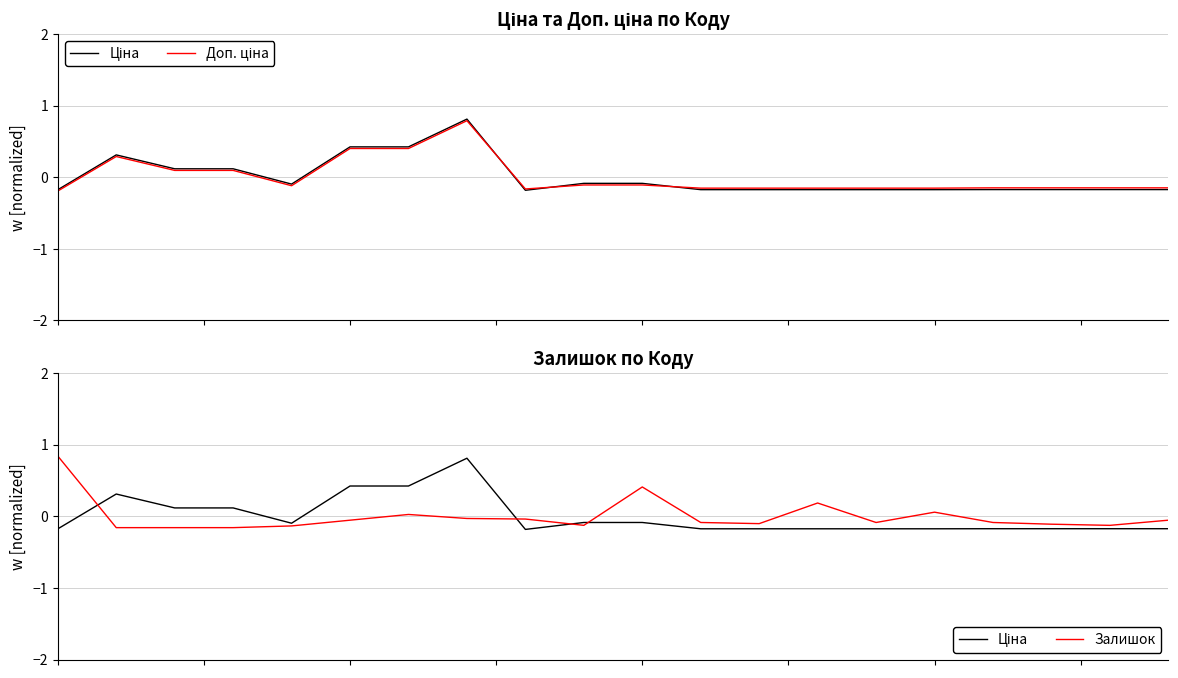

Count the number of data series in this chart.

3